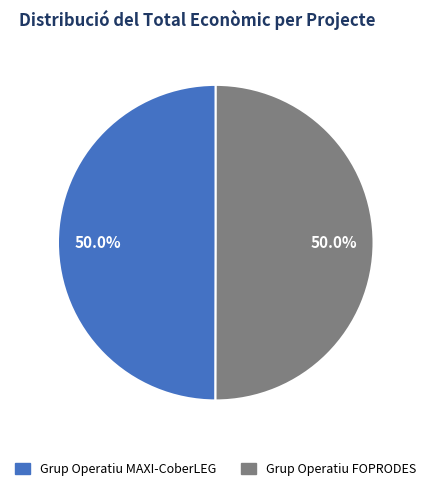

What portion of the pie excludes Grup Operatiu MAXI-CoberLEG?

50.0%